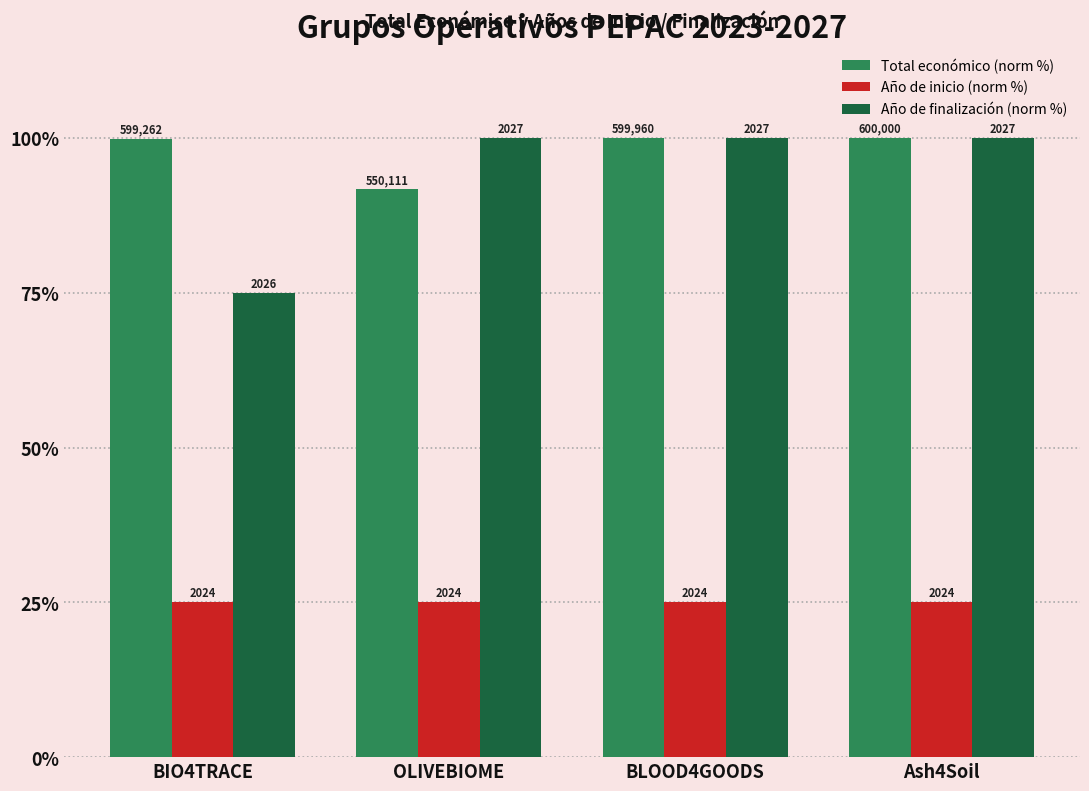

Reading right to left, list all the values displayed in this chart.

Total económico (norm %): 100.0	100.0	91.7	99.9
Año de inicio (norm %): 25.0	25.0	25.0	25.0
Año de finalización (norm %): 100.0	100.0	100.0	75.0